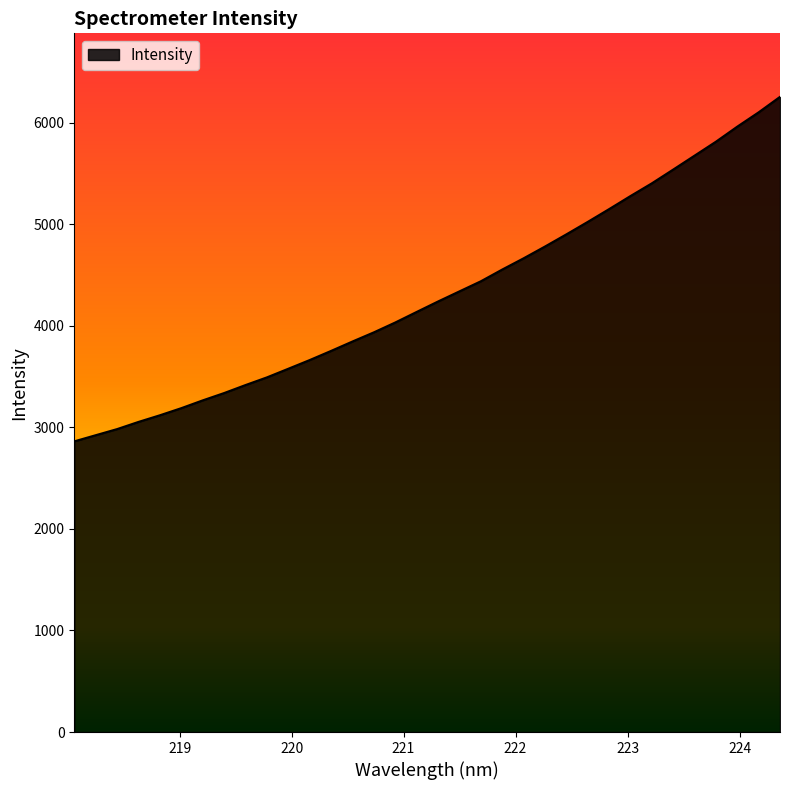

What is the minimum value shown in the chart?

2862.7